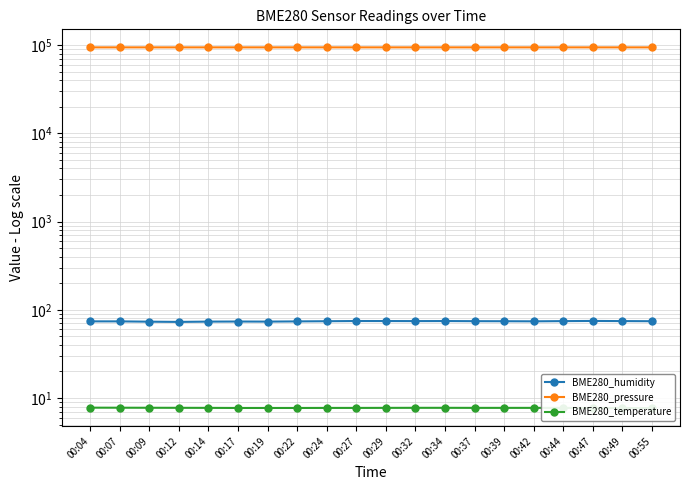

At which category does BME280_pressure reach its first local peak?

00:17